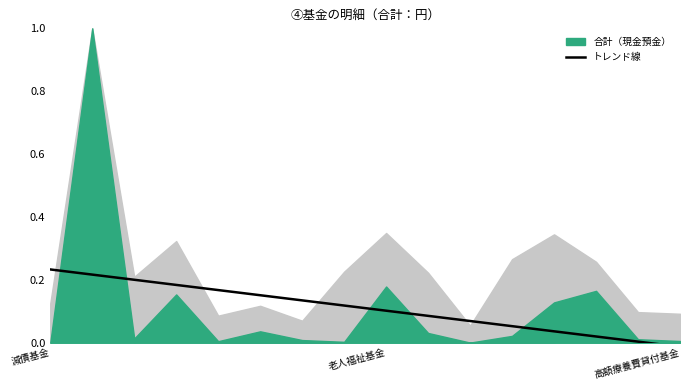

True or false: there are more than 2 points higher than both neighbors.

False